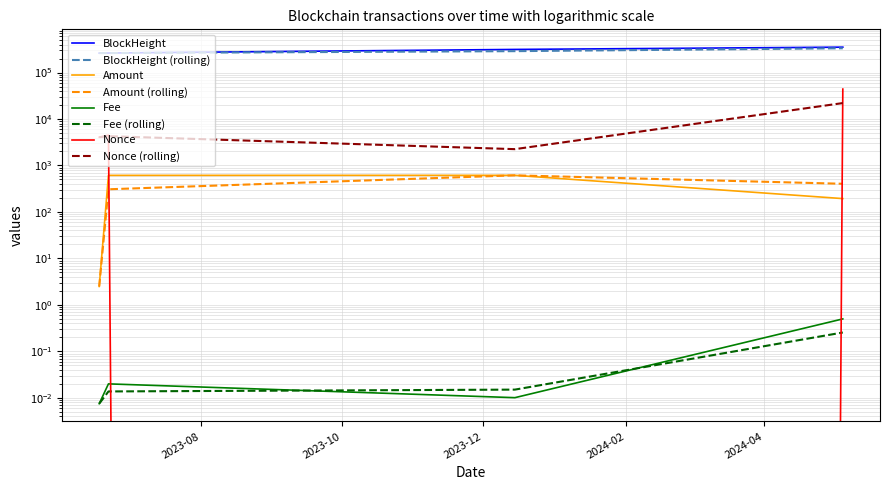

What is the label of the 2nd point from the right?

2023-12-15